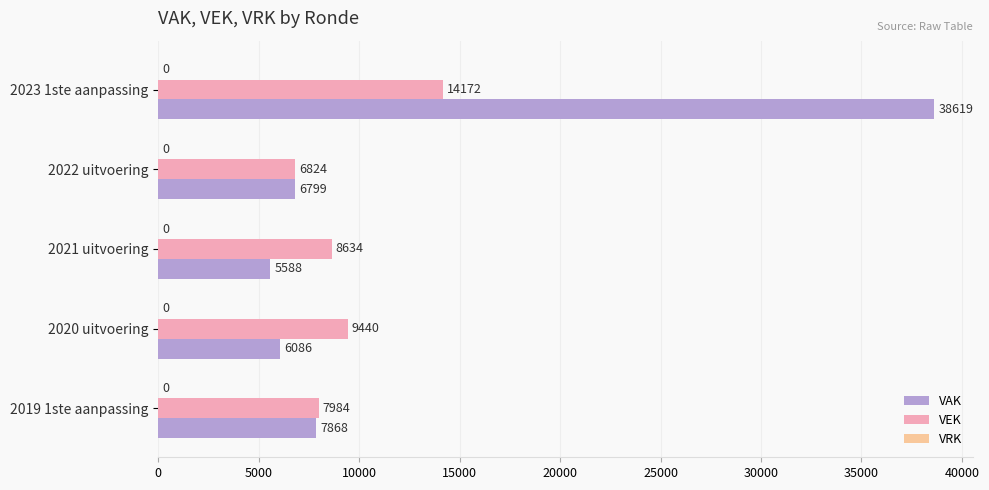

Read the VAK value at 2019 1ste aanpassing.

7868